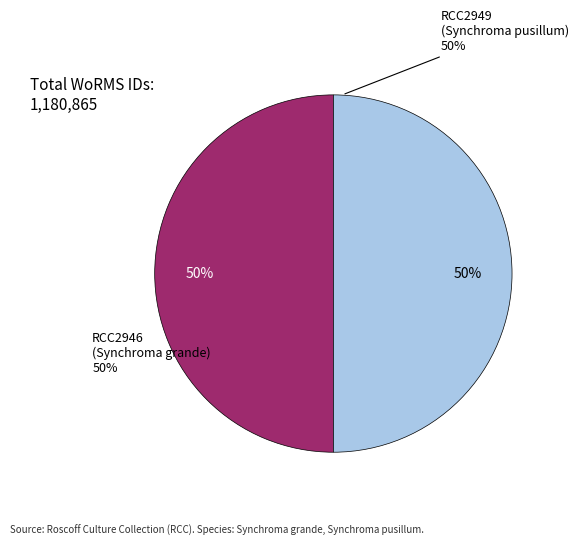

The RCC2949 slice represents 36% of the pie. True or false?

False